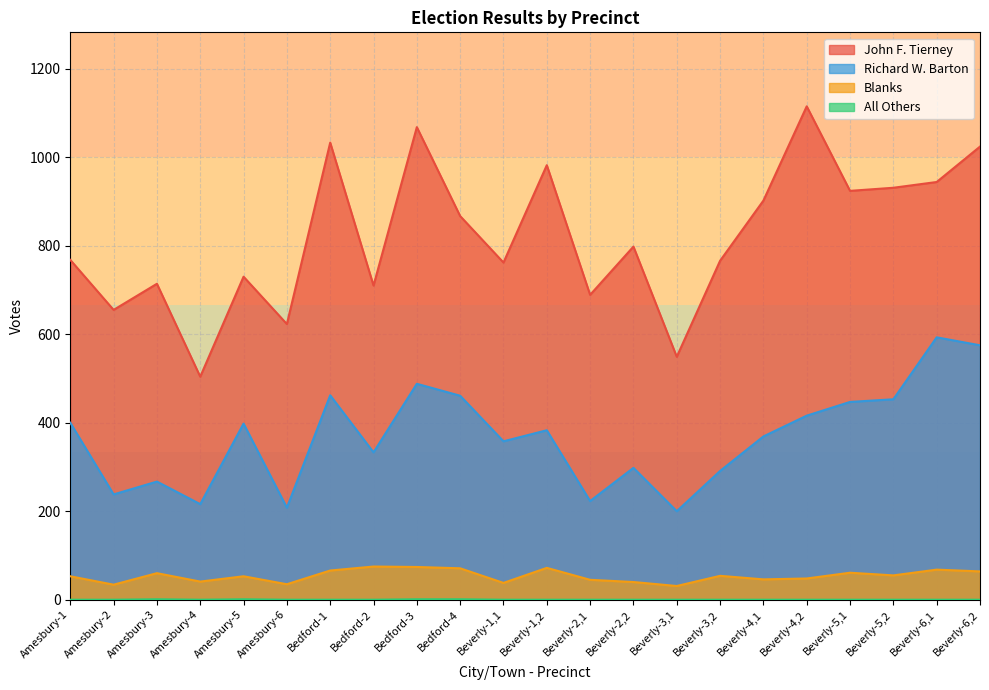

Reading left to right, what are all the values shown in this chart?

John F. Tierney: 768	655	714	504	730	623	1033	710	1068	867	762	982	689	798	549	766	902	1115	924	931	944	1024
Richard W. Barton: 400	238	267	216	398	208	462	333	488	461	358	383	223	298	200	291	369	416	447	453	593	575
Blanks: 53	34	60	41	53	35	66	75	74	71	38	72	45	40	31	54	46	48	61	55	68	64
All Others: 0	0	1	0	1	0	0	0	1	1	0	0	0	0	0	0	0	0	0	0	0	0